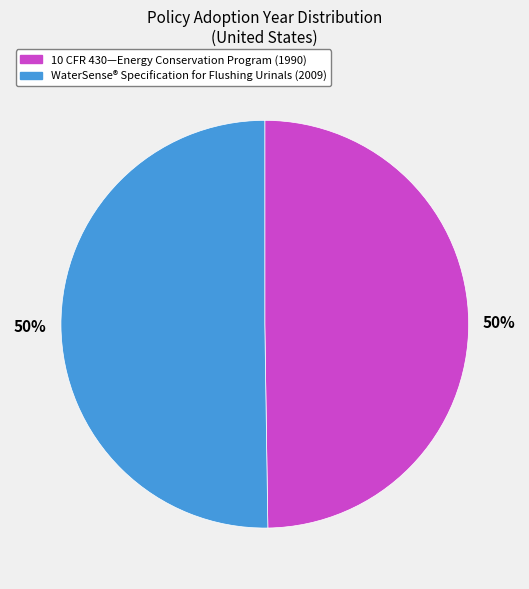

To the nearest percent, what is the average slice percentage?

50%